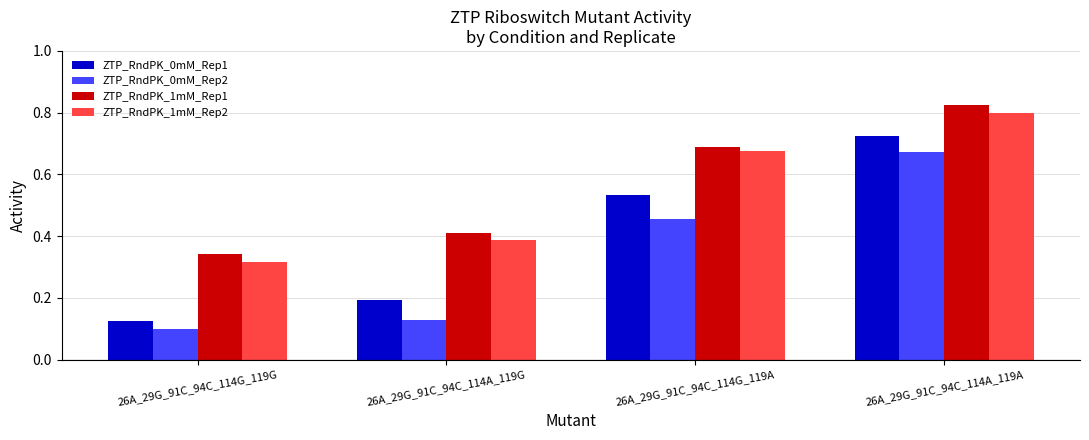

What is the total value across all series at 26A_29G_91C_94C_114G_119G?

0.9